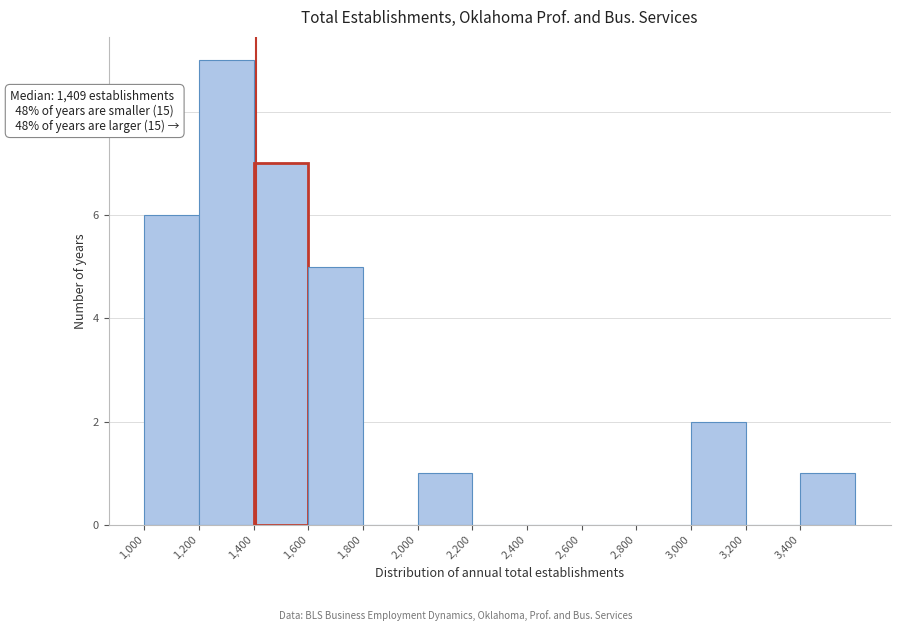

Which range on the x-axis has the tallest bar?

1200 to 1400